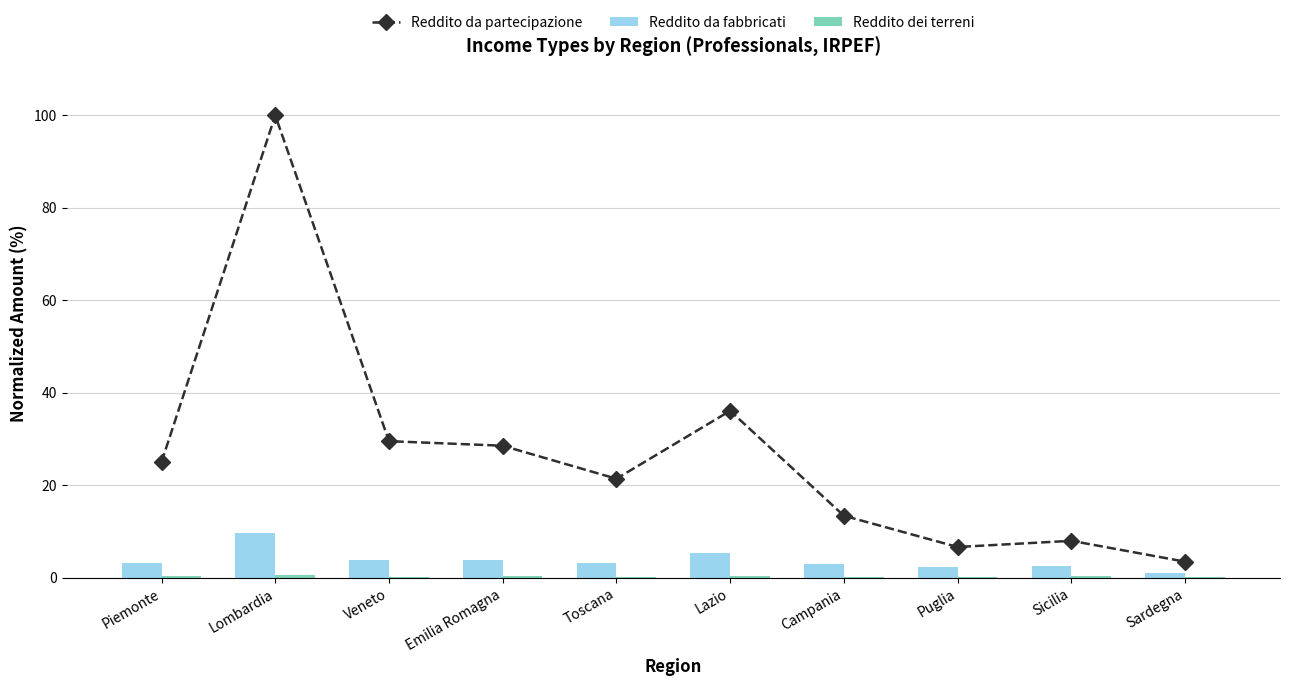

What position from the left is Sicilia?

9